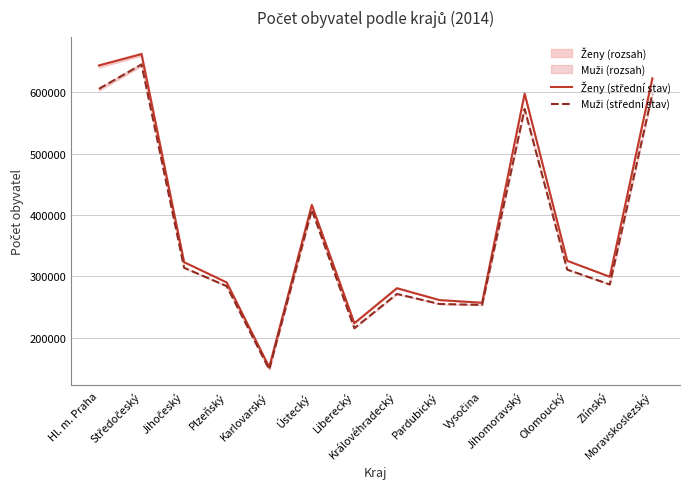

What is the spread (max minus min) of values at Jihomoravský?

24908